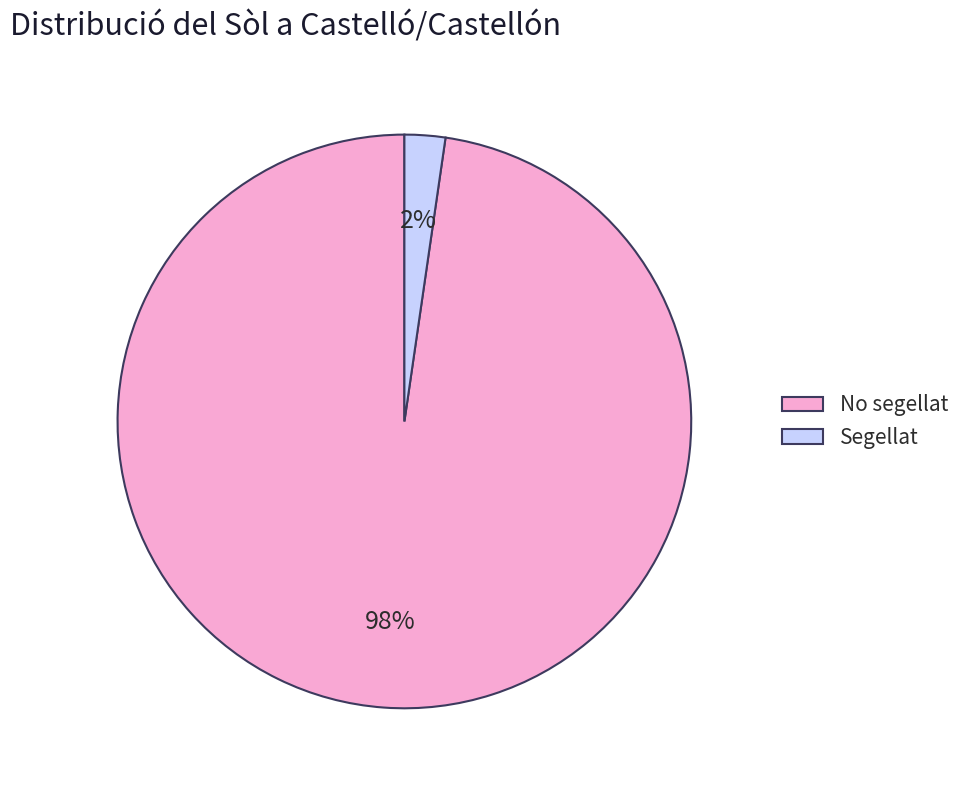

Which has a higher value, Segellat or No segellat?

No segellat